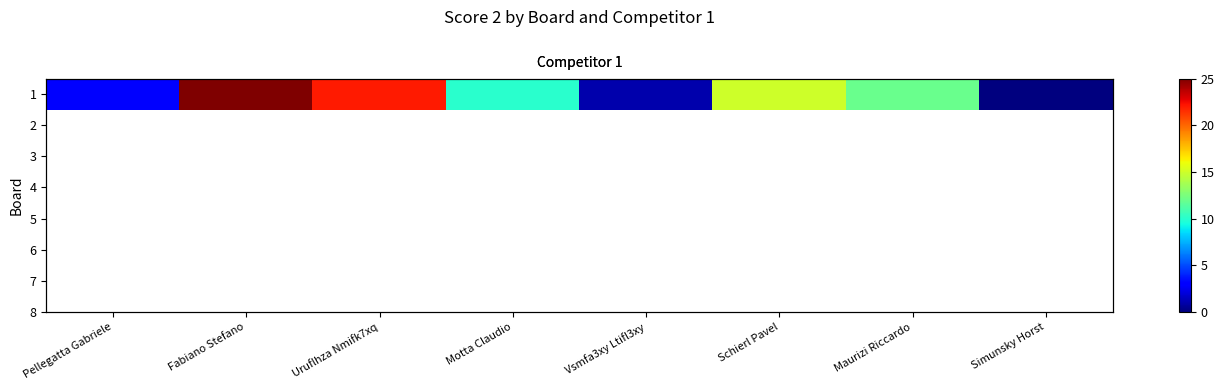

List the labels in order of value, largest first.

Fabiano Stefano, Uruflhza Nmifk7xq, Schierl Pavel, Maurizi Riccardo, Motta Claudio, Pellegatta Gabriele, Vsmfa3xy Ltifl3xy, Simunsky Horst